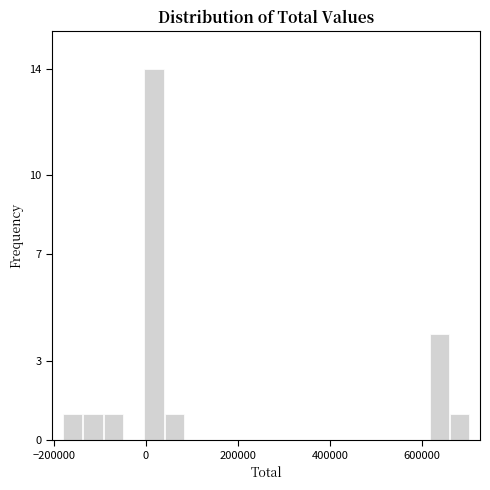

Around what value on the x-axis is the tallest bar? Give the approximate position of its centre, as read against the axis.

20000